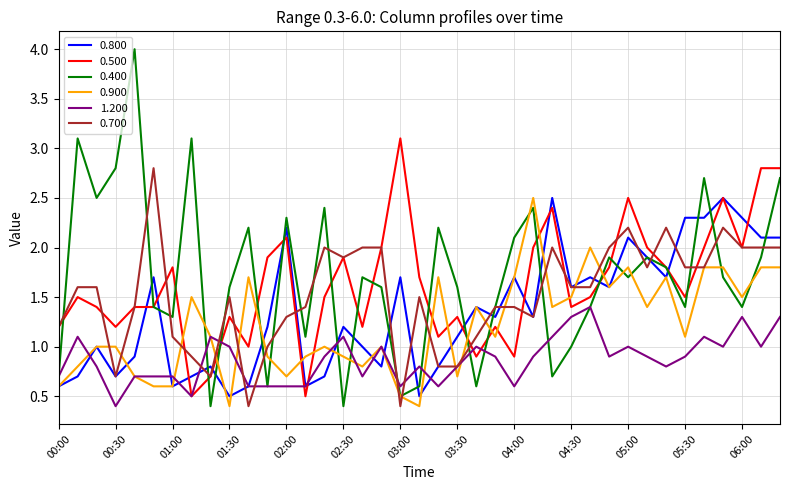

What is the lowest value of the 0.400 series?

0.4